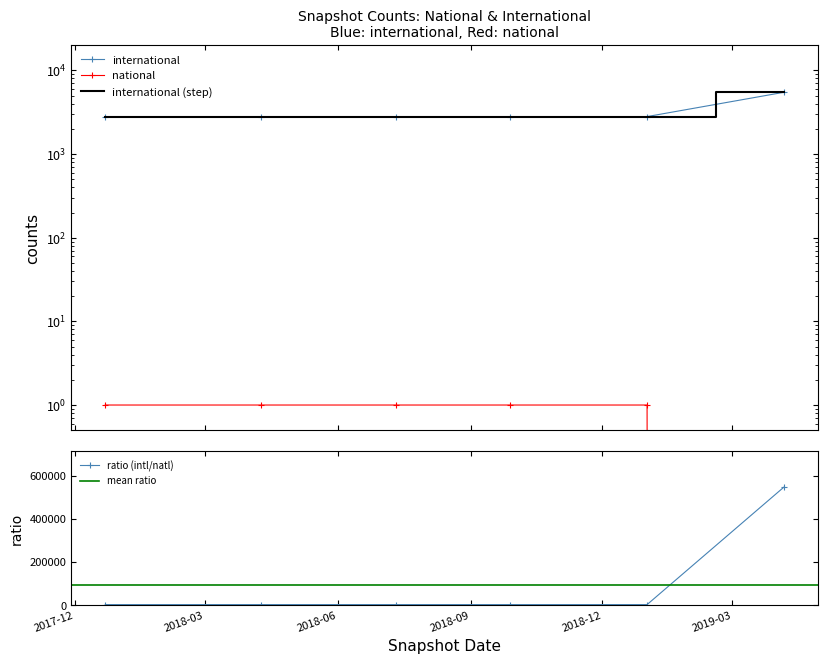

True or false: ratio (intl/natl) has more than 2 interior local peaks.

False